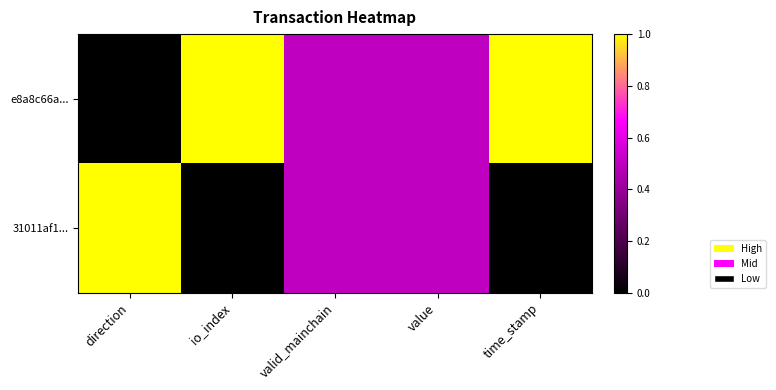

What is the maximum value shown in the chart?

1.0